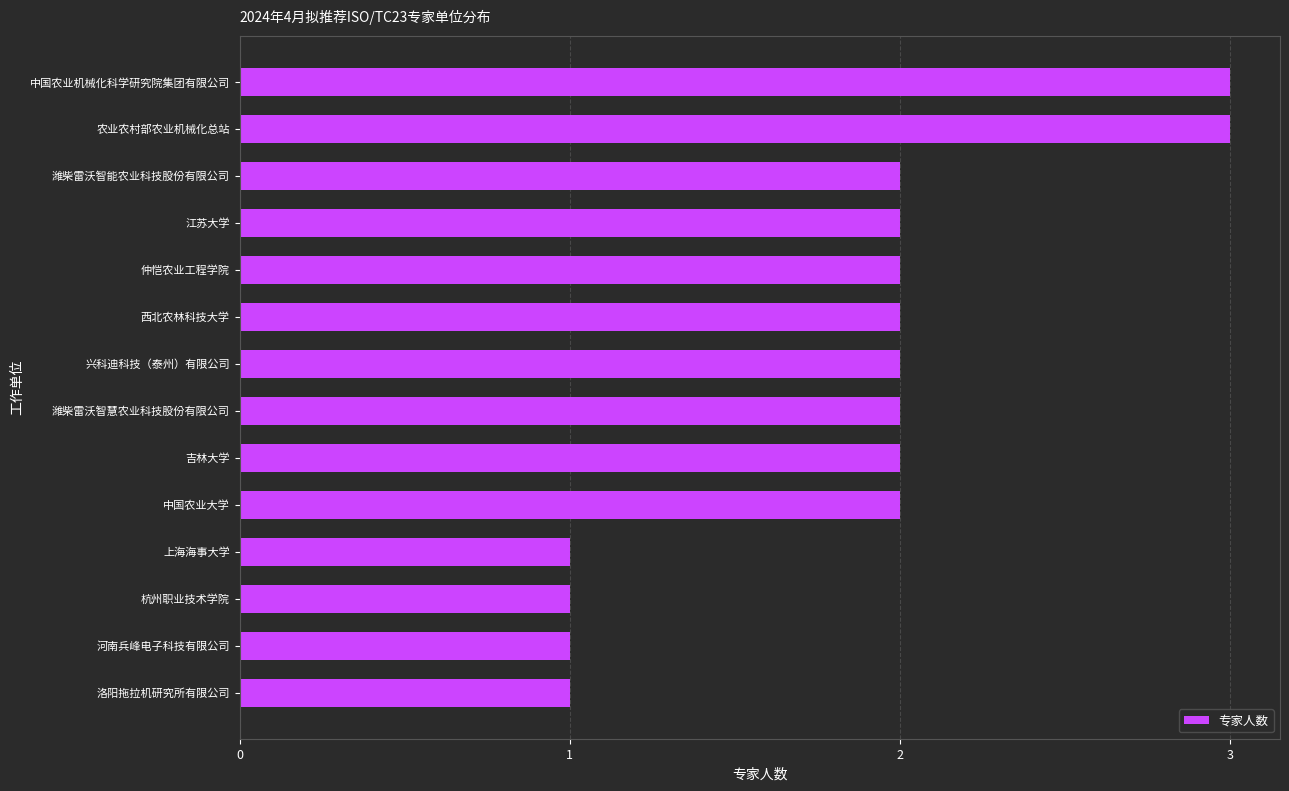

The value at 杭州职业技术学院 is 0. True or false?

False